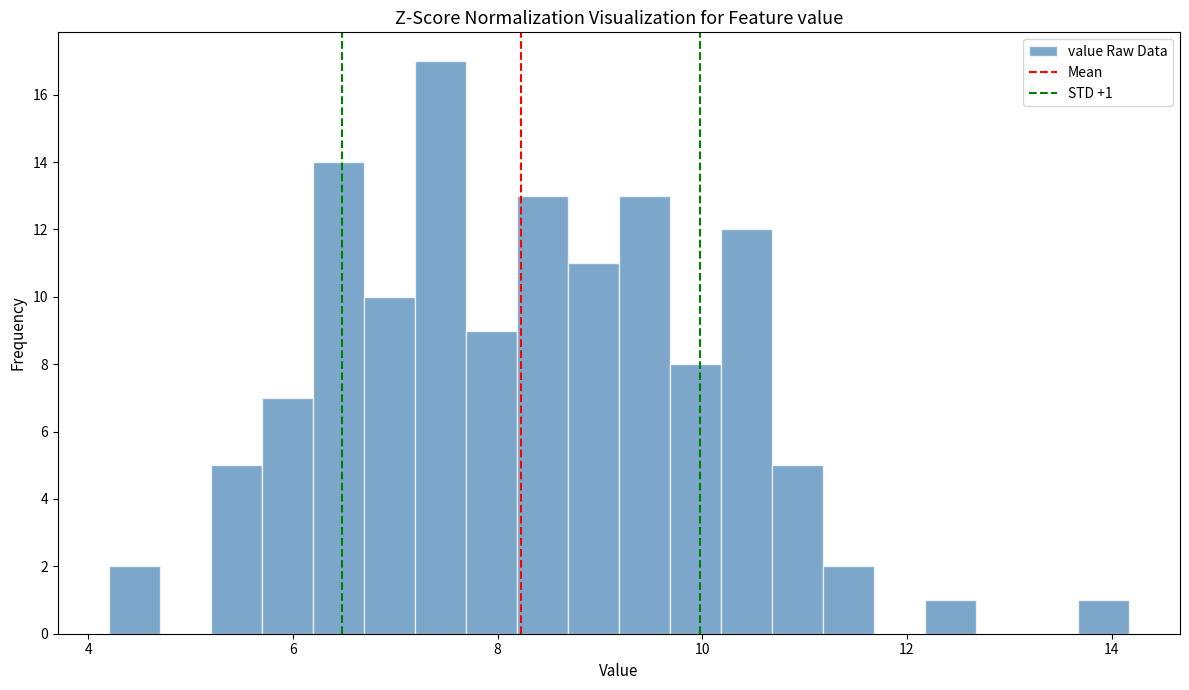

Read against the x-axis, roughly where is the centre of the tallest bar?

7.4